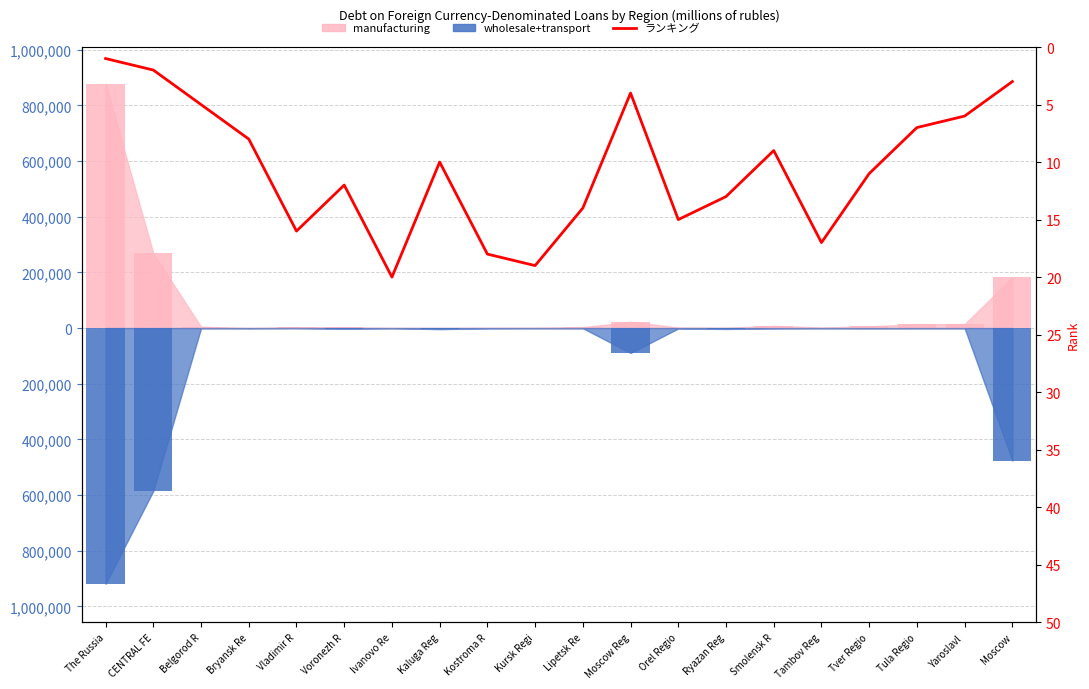

The chart shows a value of 5 at Bryansk Re. True or false?

False